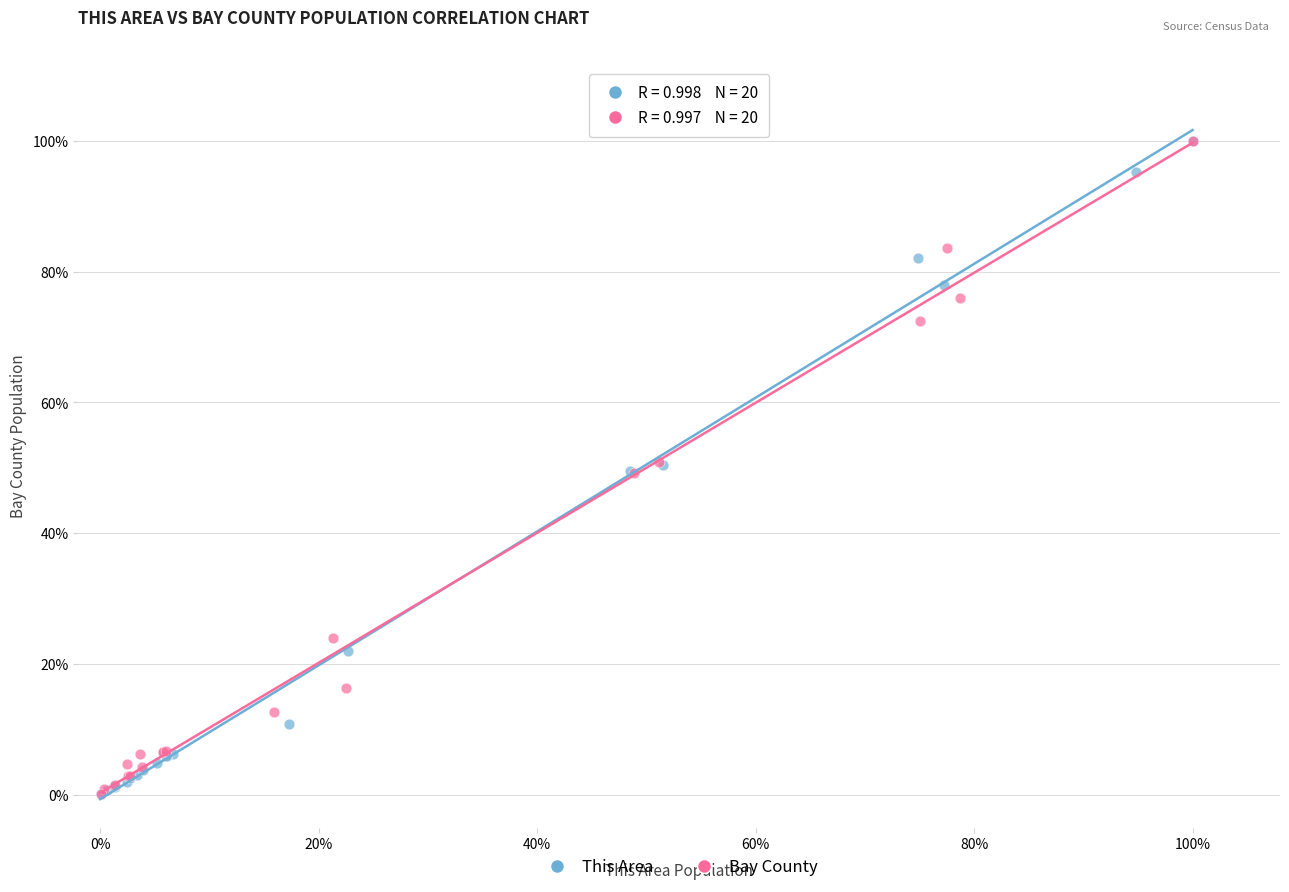

What are all the series names shown in the legend?

This Area, Bay County